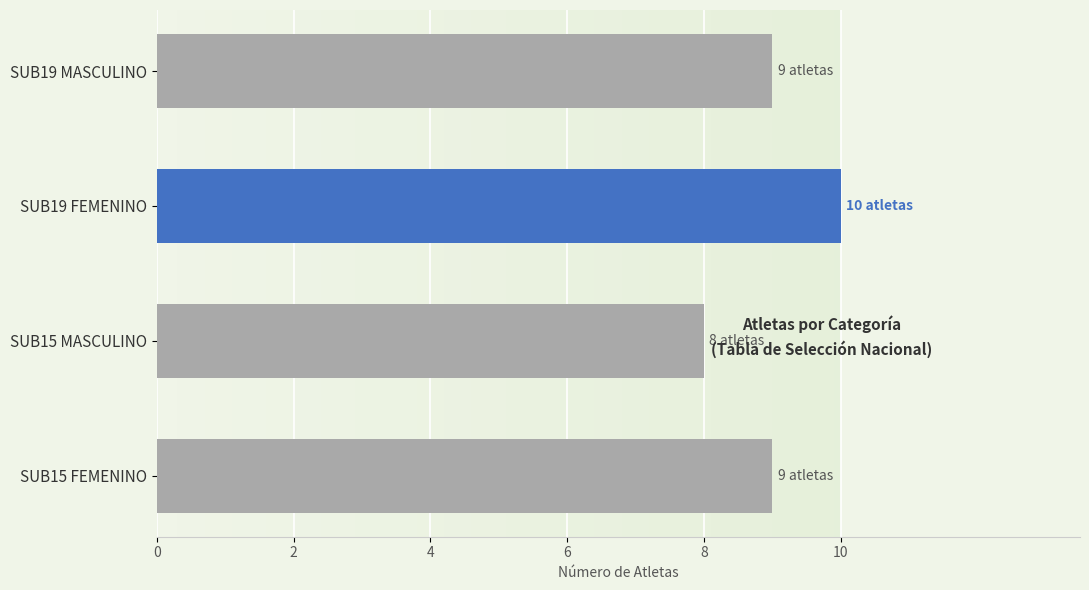

Reading bottom to top, list all the values displayed in this chart.

9	8	10	9